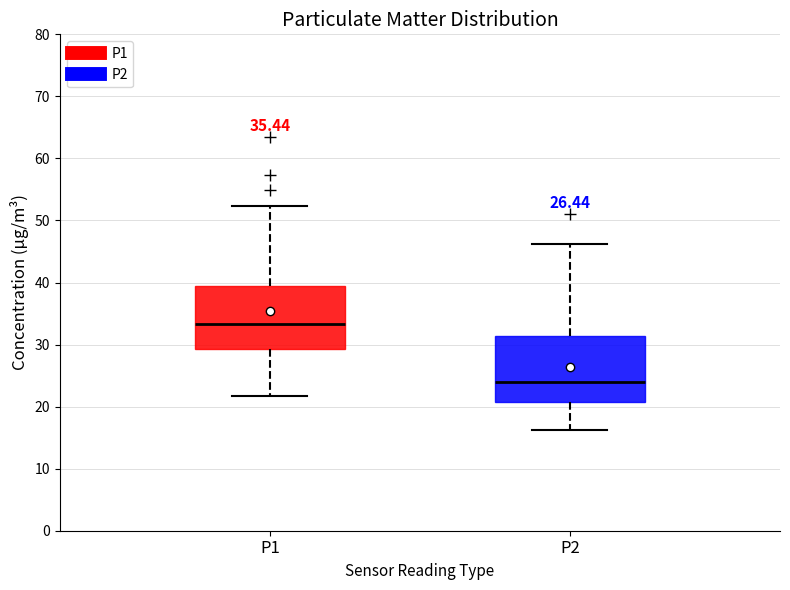

Where does the lower whisker of the box for P2 end on the y-axis? The values are not printed on the chart, so give them approximately, as read against the axis.

16